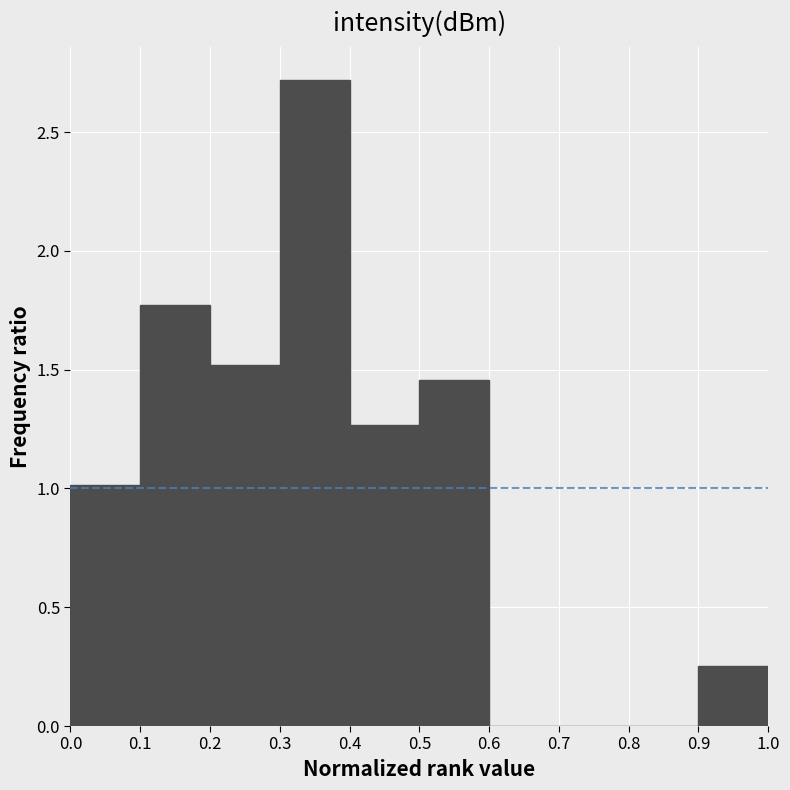

Over which range of the x-axis is the bar tallest?

0.3 to 0.4